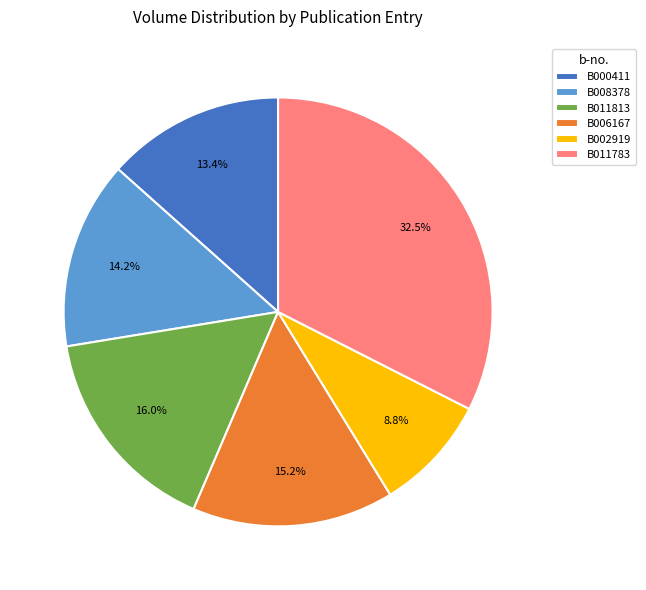

What is the ratio of the value at B006167 to the value at B011813?

1.0